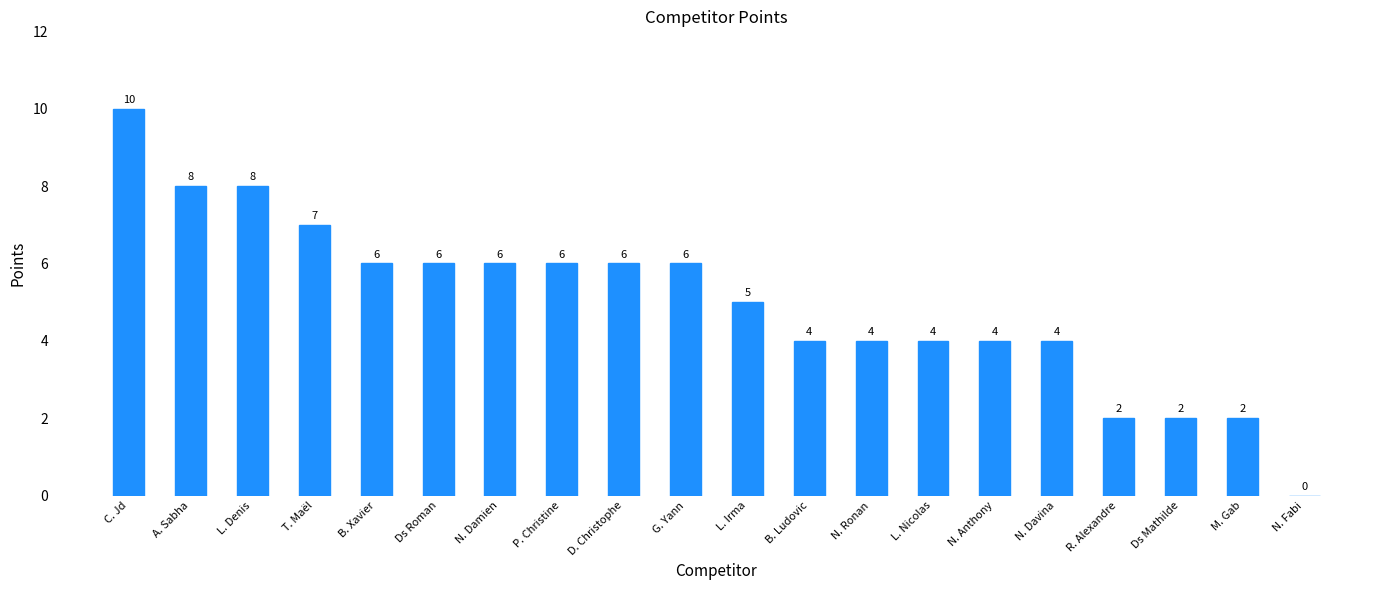

What is the ratio of the value at C. Jd to the value at P. Christine?

1.7